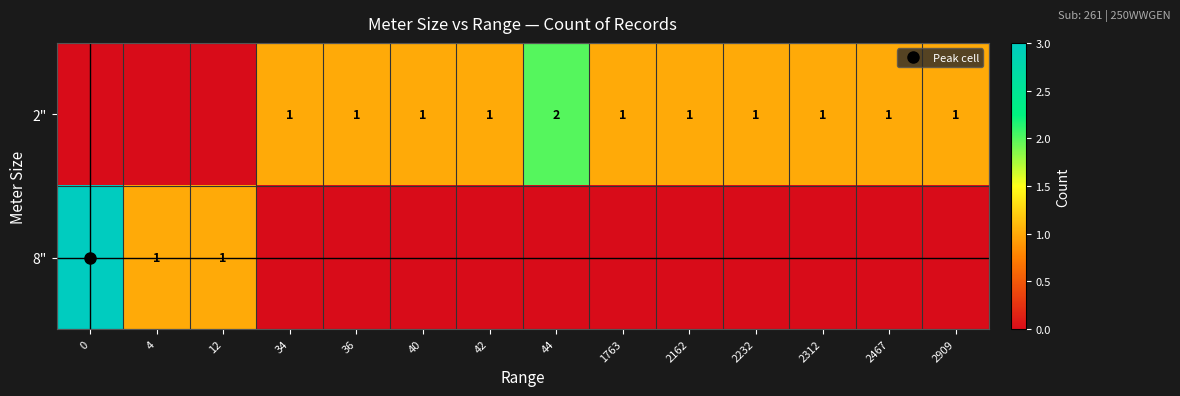

The value of 8" at 12 is 1. True or false?

False